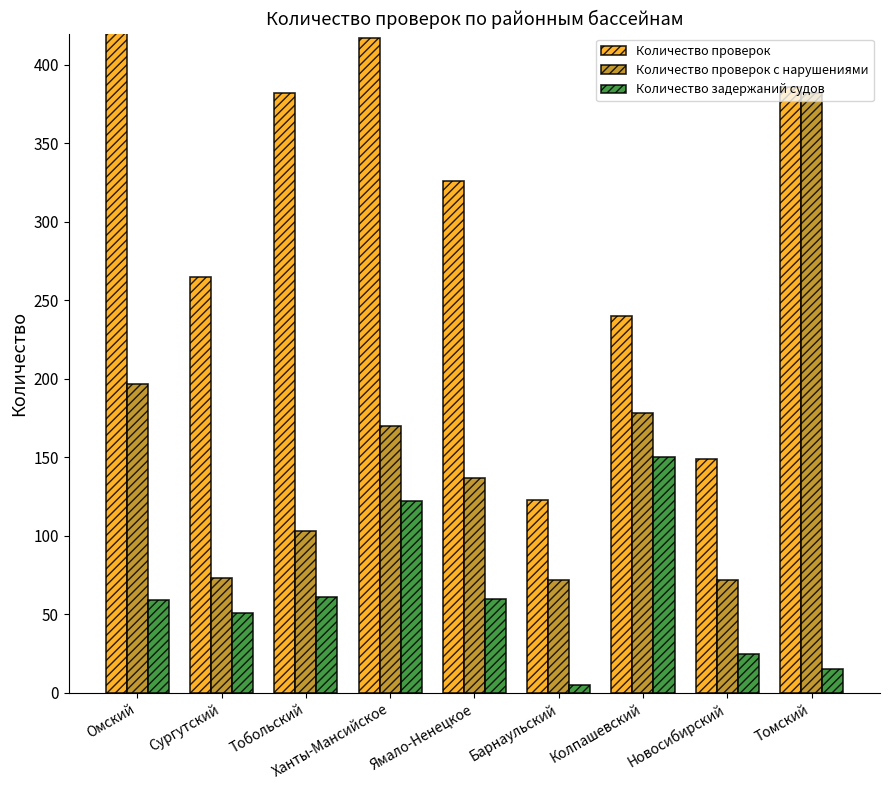

The value of Количество проверок с нарушениями at Томский is 686. True or false?

False